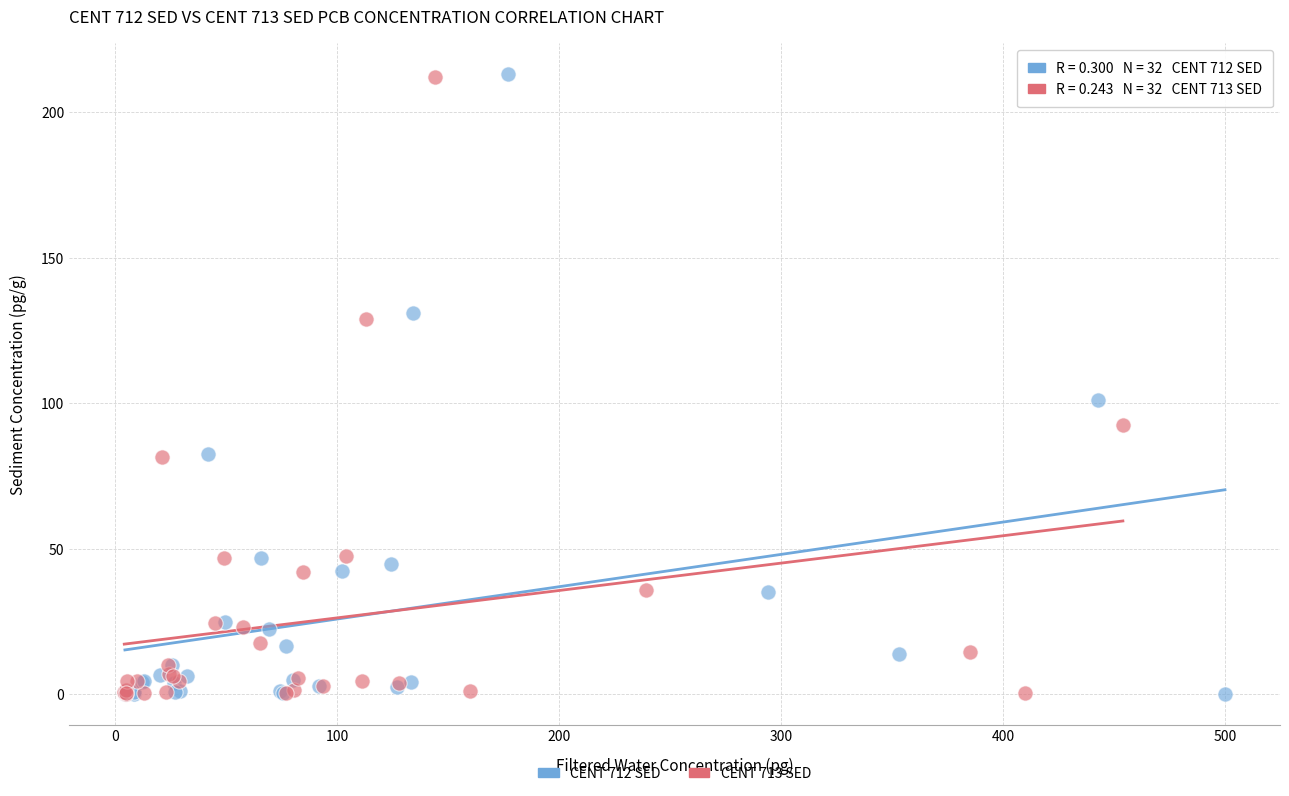

Which series has the largest Y range (max minus min)?

CENT 712 SED